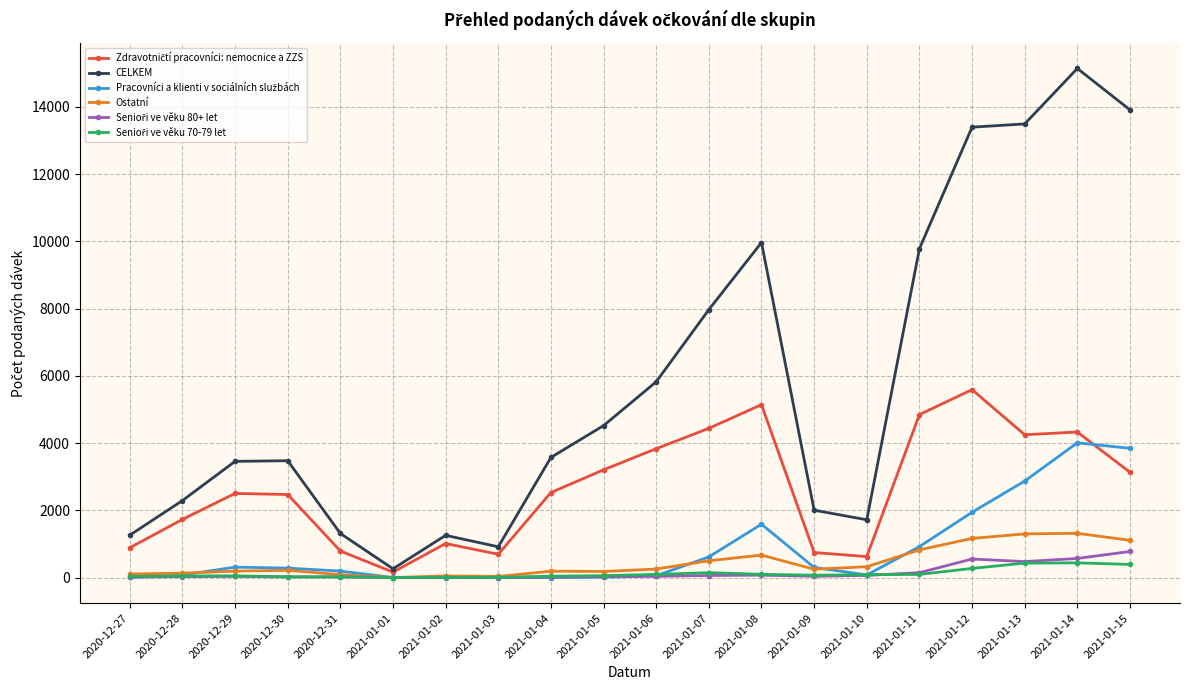

At which category is the sum across all series the highest?

2021-01-14